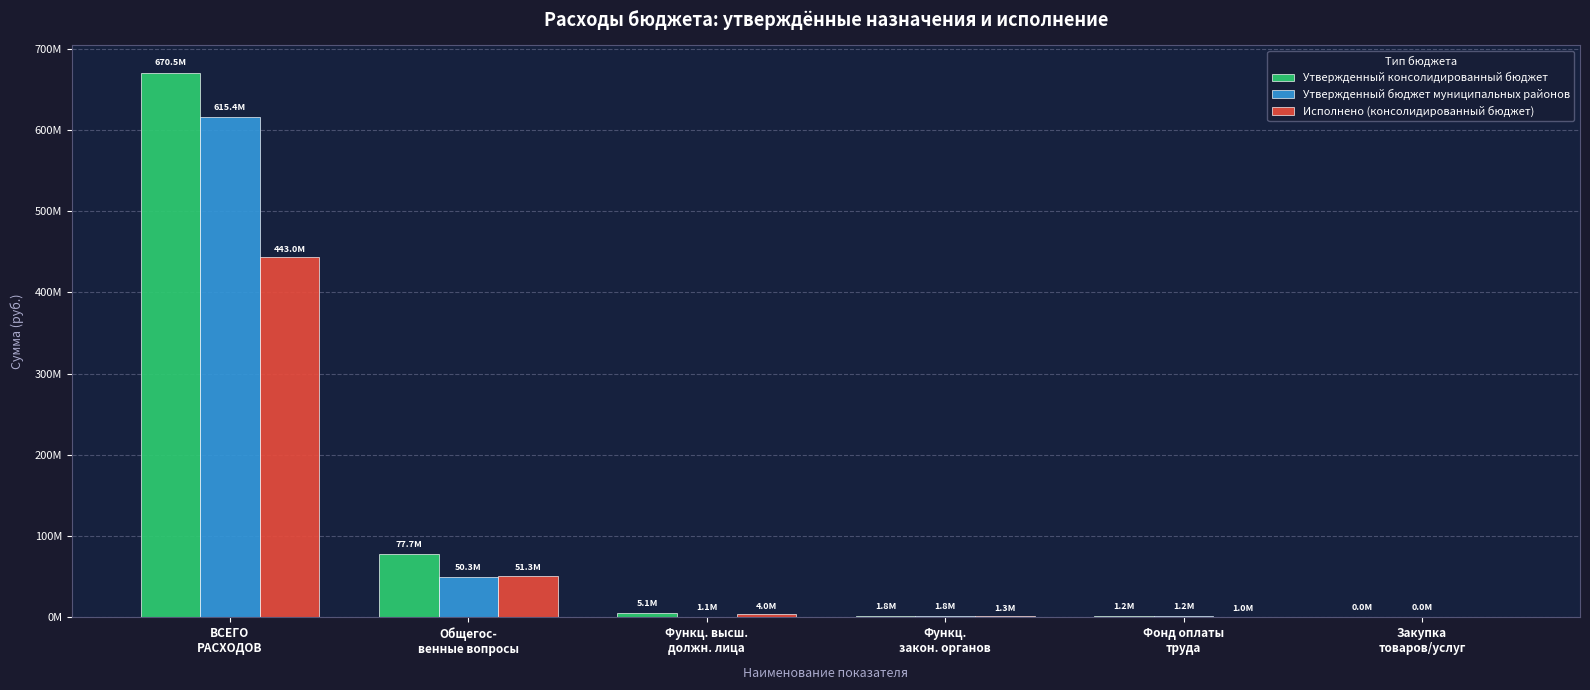

What is the difference between the highest and lowest values at Функц. высш.
должн. лица?

3931981.9